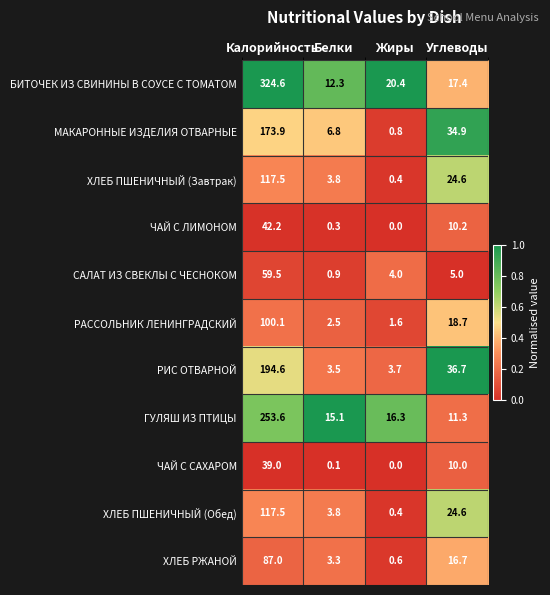

Which series has the largest total across all categories?

БИТОЧЕК ИЗ СВИНИНЫ В СОУСЕ С ТОМАТОМ